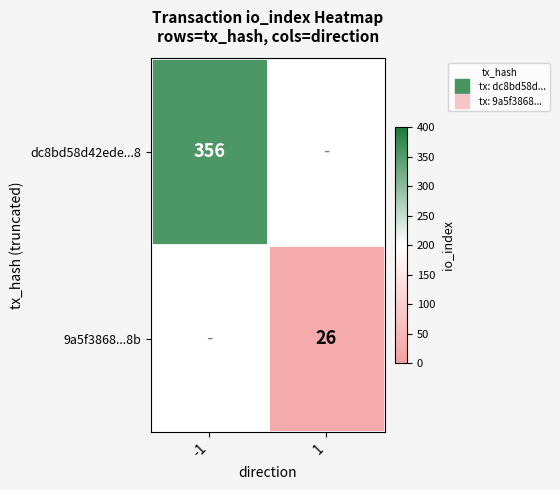

What is the maximum value shown in the chart?

356.0